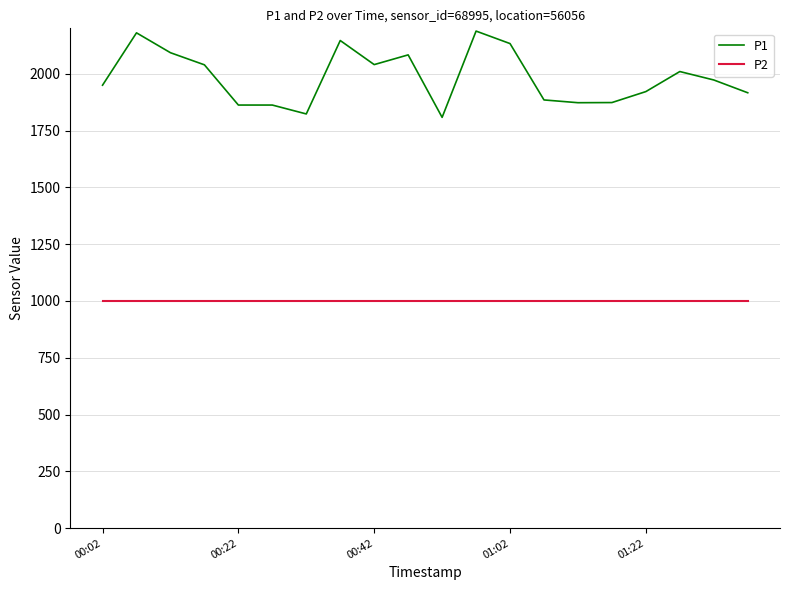

True or false: P2 and P1 intersect in this chart.

False